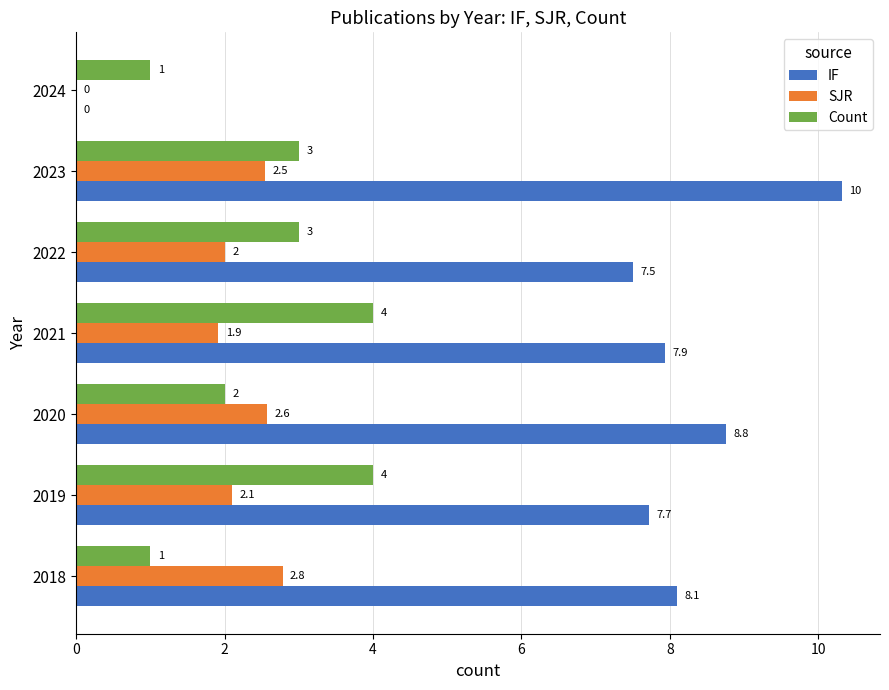

True or false: IF has a value of 10.3 at 2023.

True